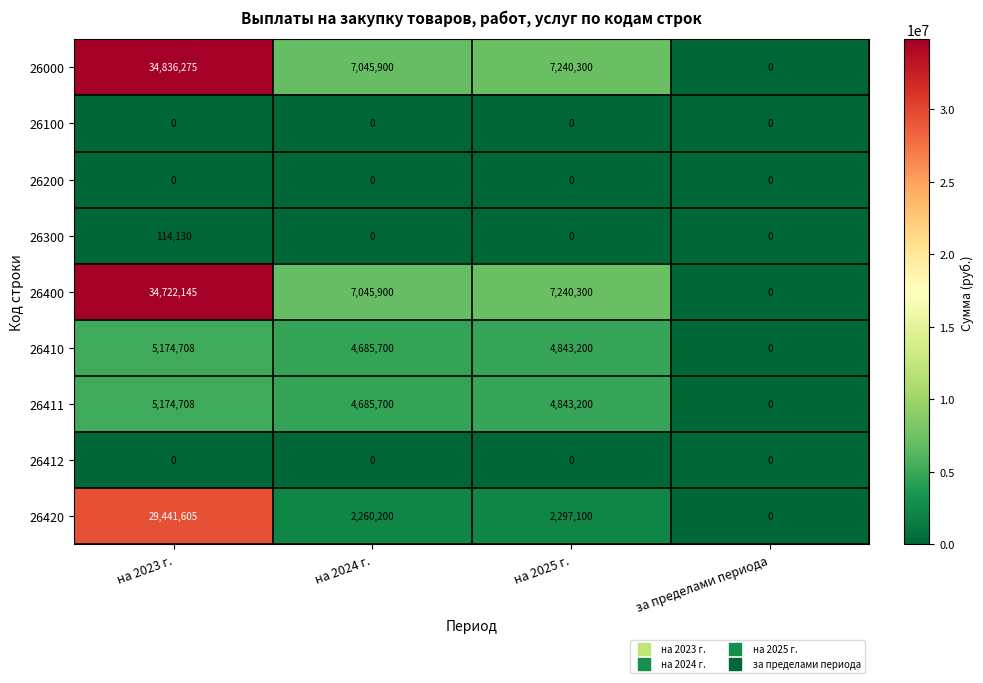

At which label is 26000 closest to 17418137?

на 2025 г.